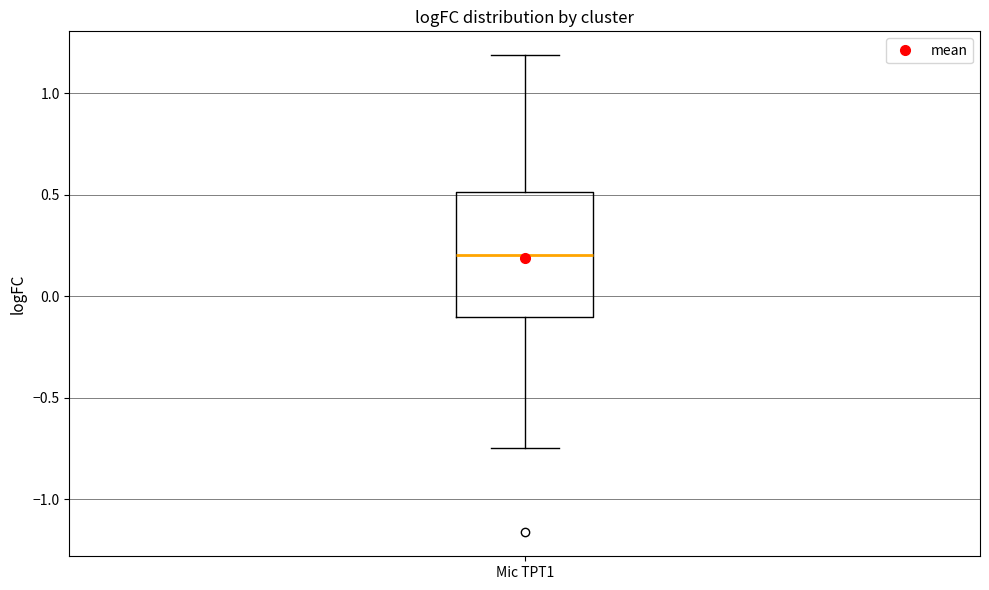

Read this box plot against the y-axis: the position of the median line, the range covered by the box, and the ends of both whiskers. The values are not printed on the chart, so give them approximately, as read against the axis.

median 0.20, box -0.10 to 0.50, whiskers -0.75 to 1.20